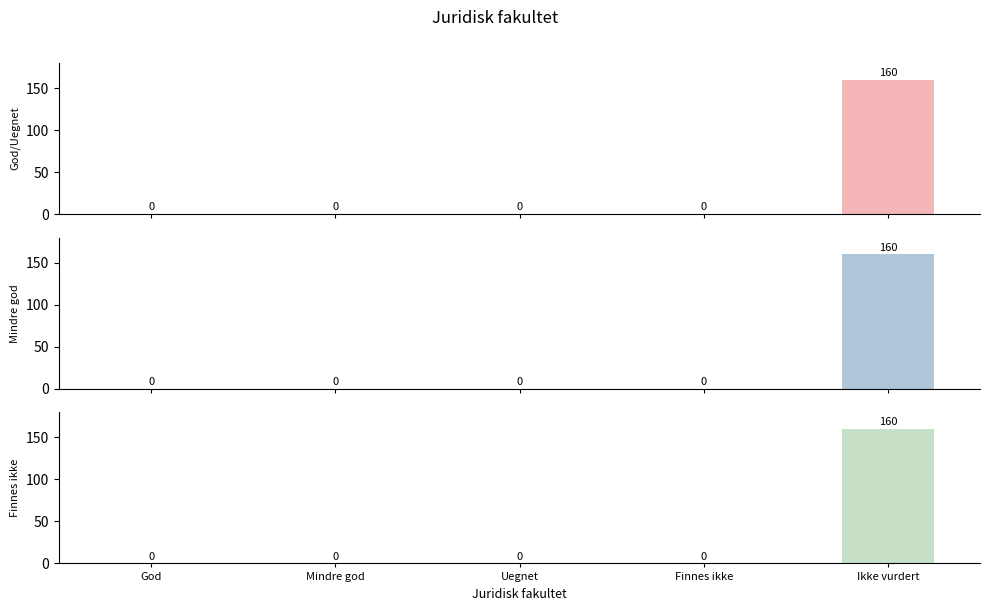

What is the difference between the maximum and minimum values?

160